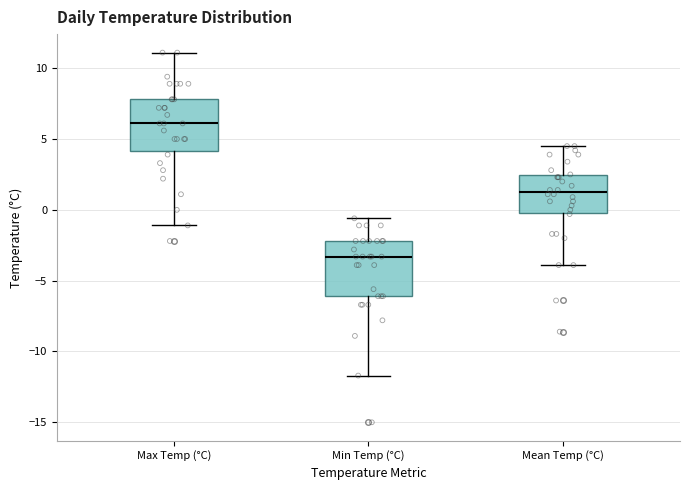

Reading left to right, read every box against the y-axis: the position of its median line, the range the box covers, and the ends of its whiskers. The values are not printed on the chart, so give them approximately, as read against the axis.

Max Temp (°C): median 6.0, box 4.0 to 8.0, whiskers -1.0 to 11.0
Min Temp (°C): median -3.5, box -6.0 to -2.0, whiskers -11.5 to -0.5
Mean Temp (°C): median 1.5, box 0.0 to 2.5, whiskers -4.0 to 4.5